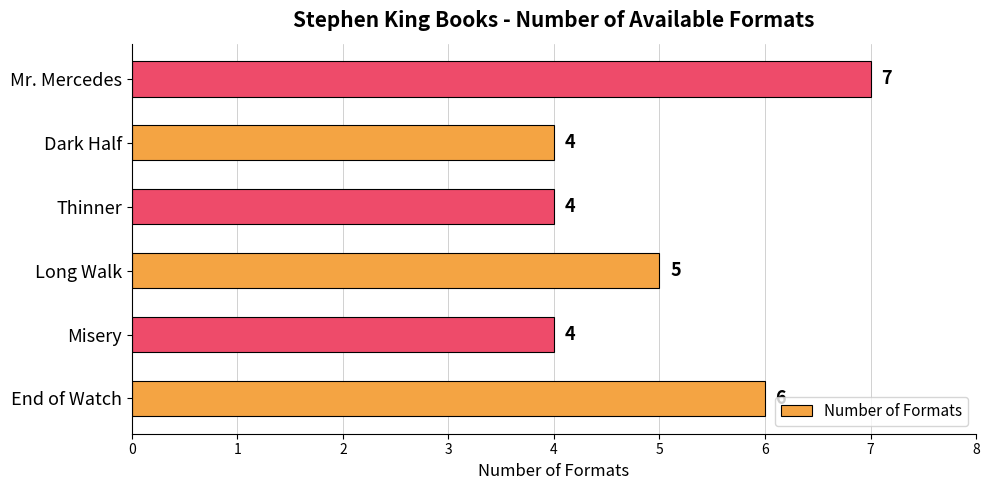

At which label is the value closest to 5?

Long Walk